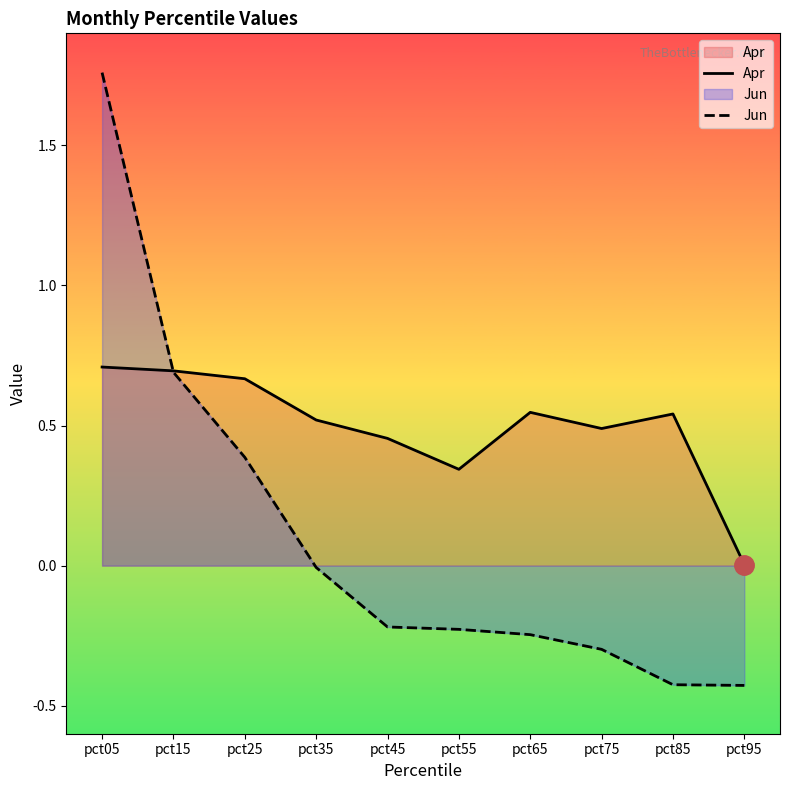

At which category does Apr reach its first local valley?

pct55